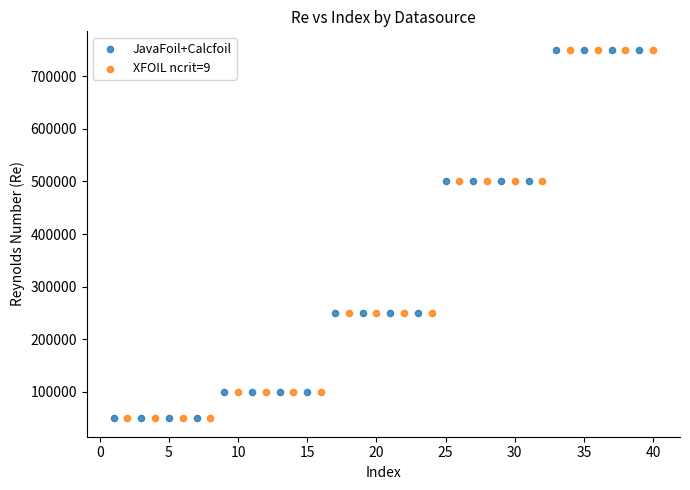

What are all the series names shown in the legend?

JavaFoil+Calcfoil, XFOIL ncrit=9